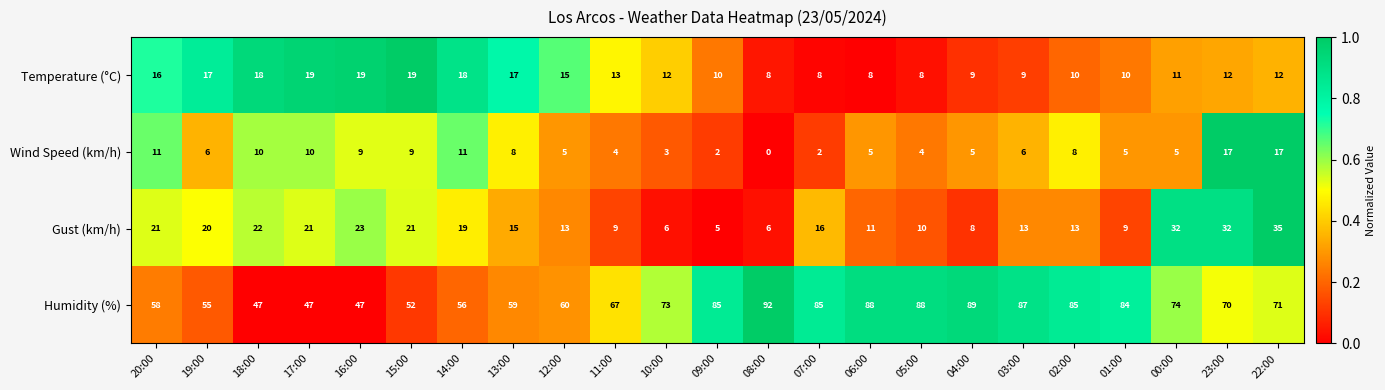

Read the Wind Speed (km/h) value at 23:00.

17